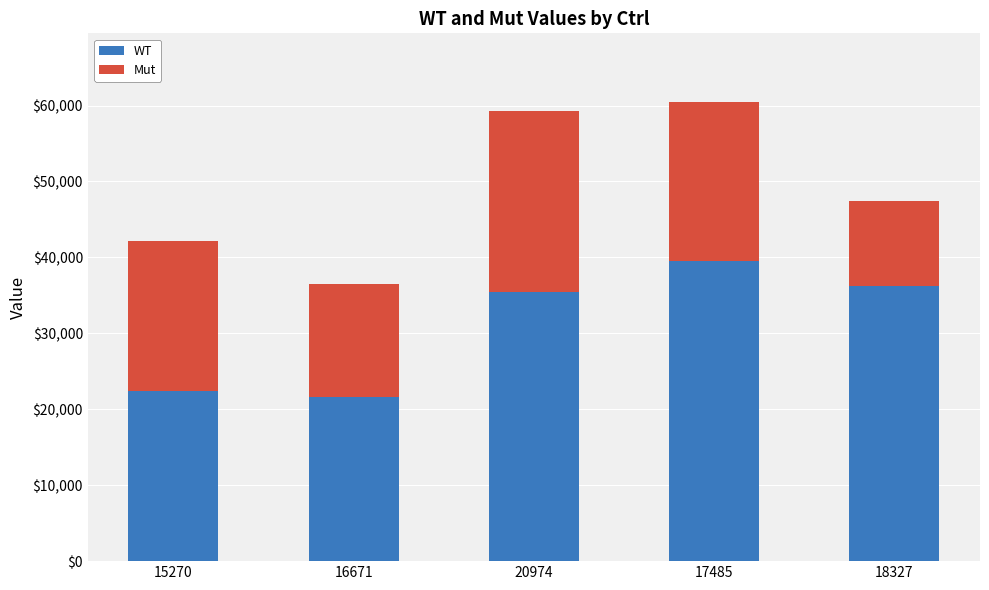

List the labels in order of WT value, largest first.

17485, 18327, 20974, 15270, 16671